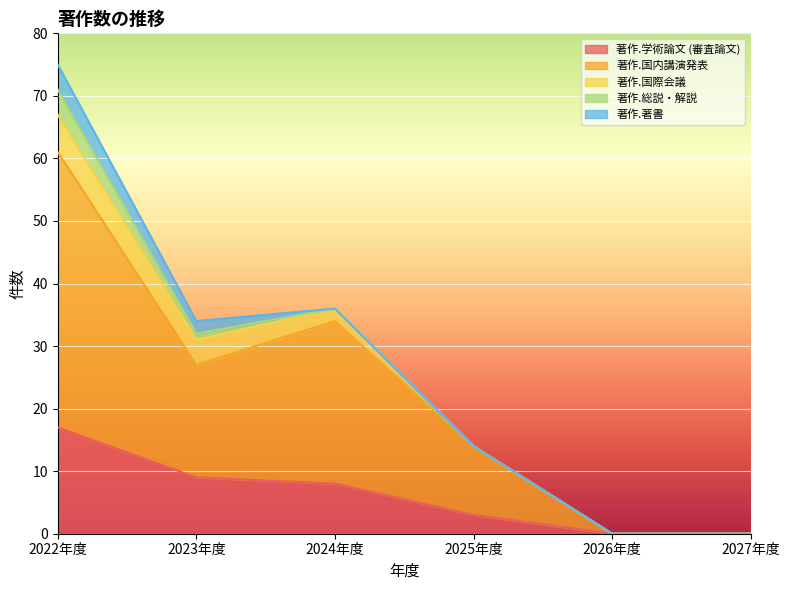

What is the value of the 著作.総説・解説 point at the 2nd from the left?

1